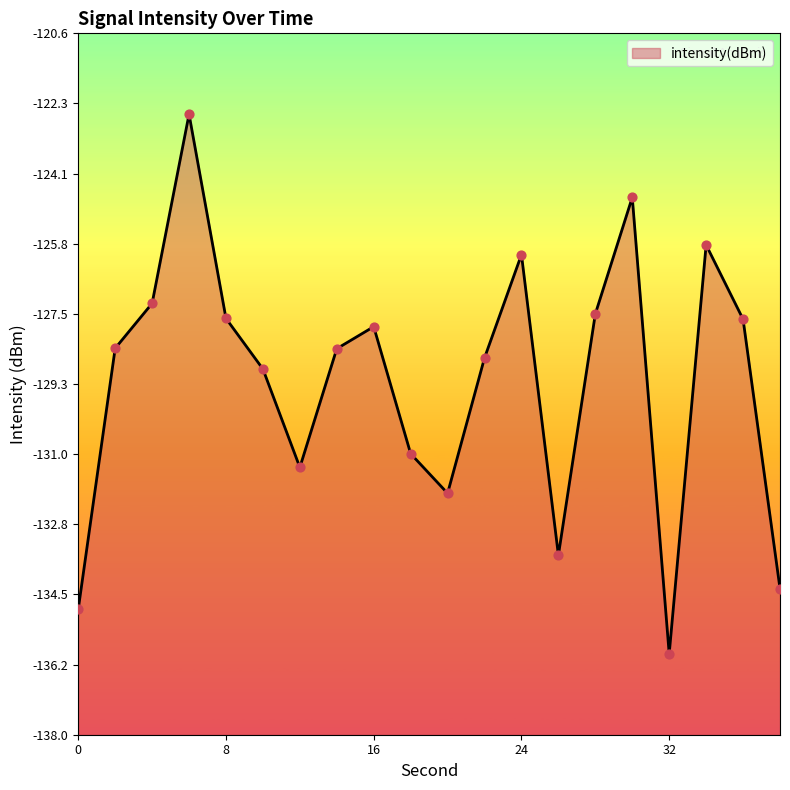

Which has a higher value, 26 or 36?

36